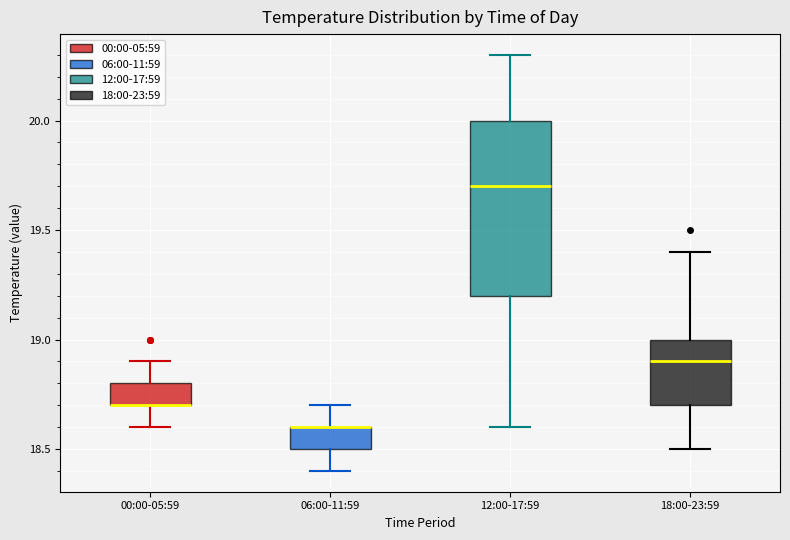

Where is the lower edge of the box for 06:00-11:59 on the y-axis? The values are not printed on the chart, so give them approximately, as read against the axis.

18.5